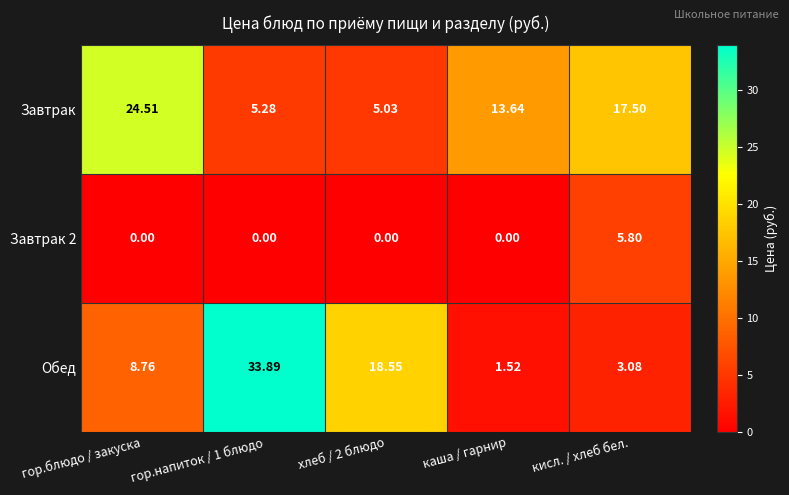

Which label corresponds to the largest value in the chart?

гор.напиток / 1 блюдо